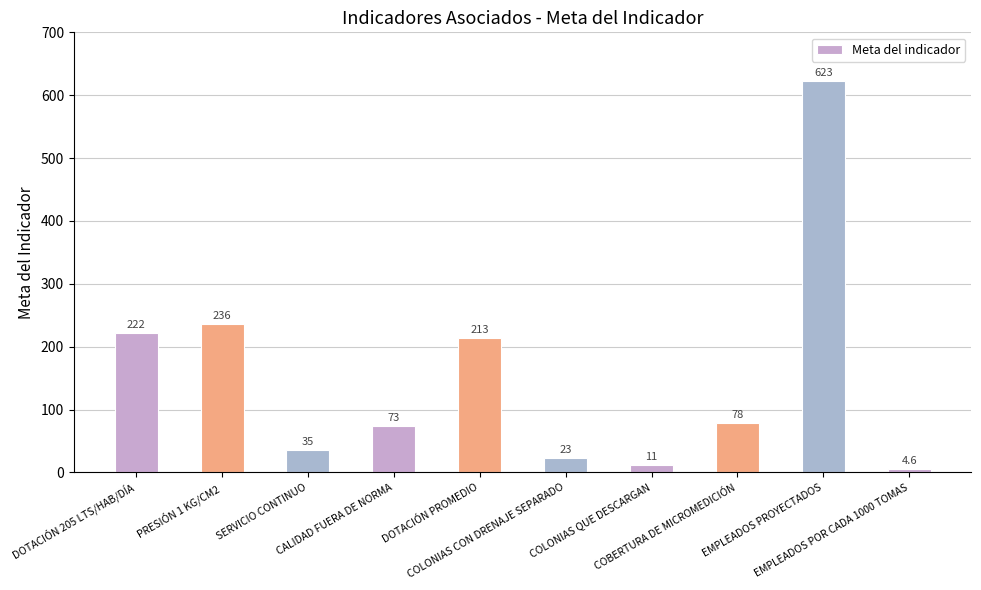

What is the difference between the second highest and minimum values?

231.4